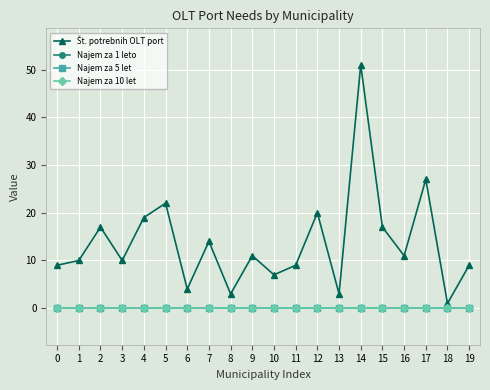

Does the chart have visible grid lines?

Yes